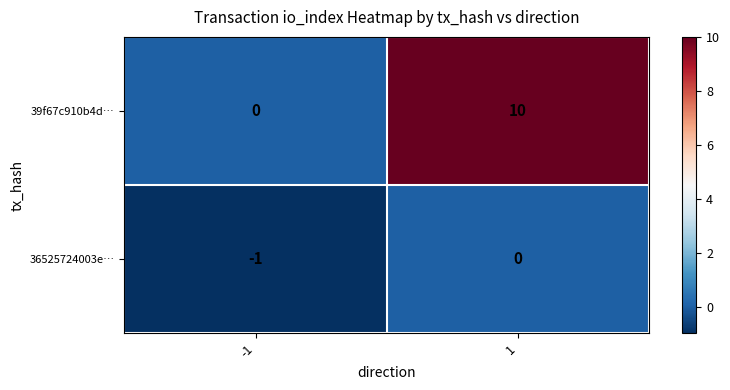

How many data points does each series have?

2